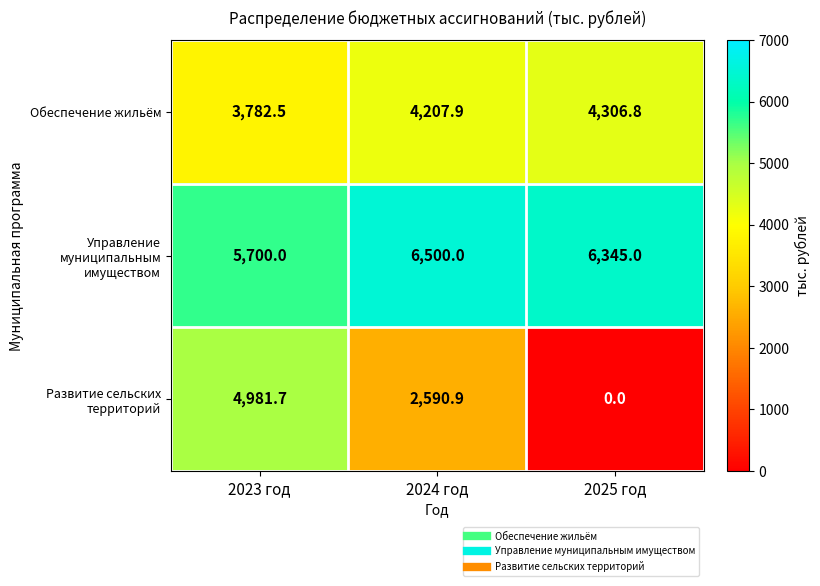

Read the Развитие сельских территорий value at 2024 год.

2590.9